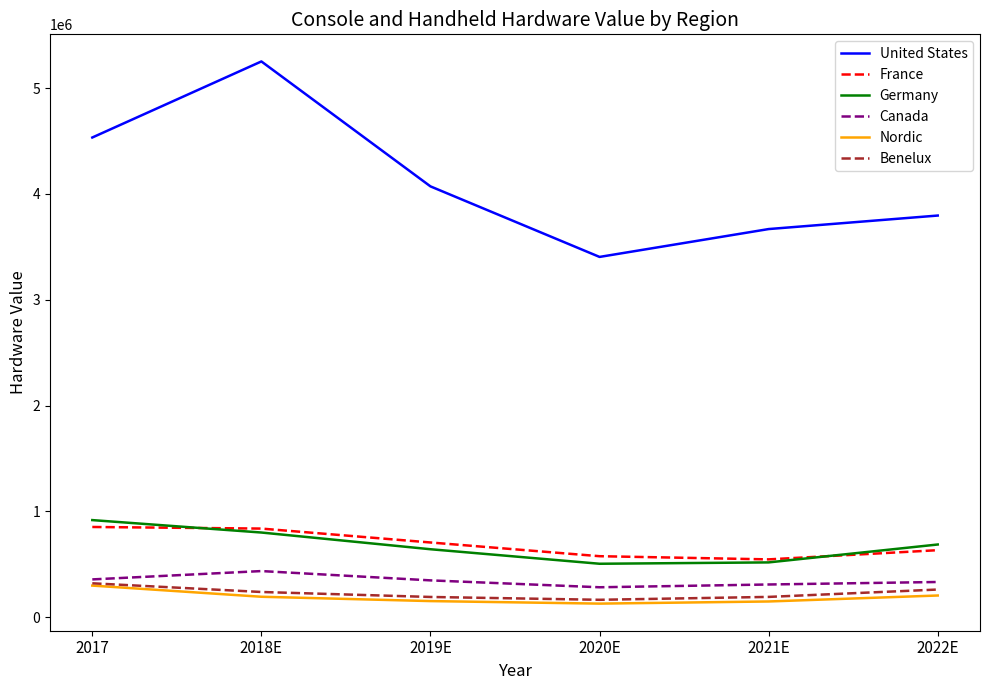

At how many categories does at least one series exceed 3701140?

4